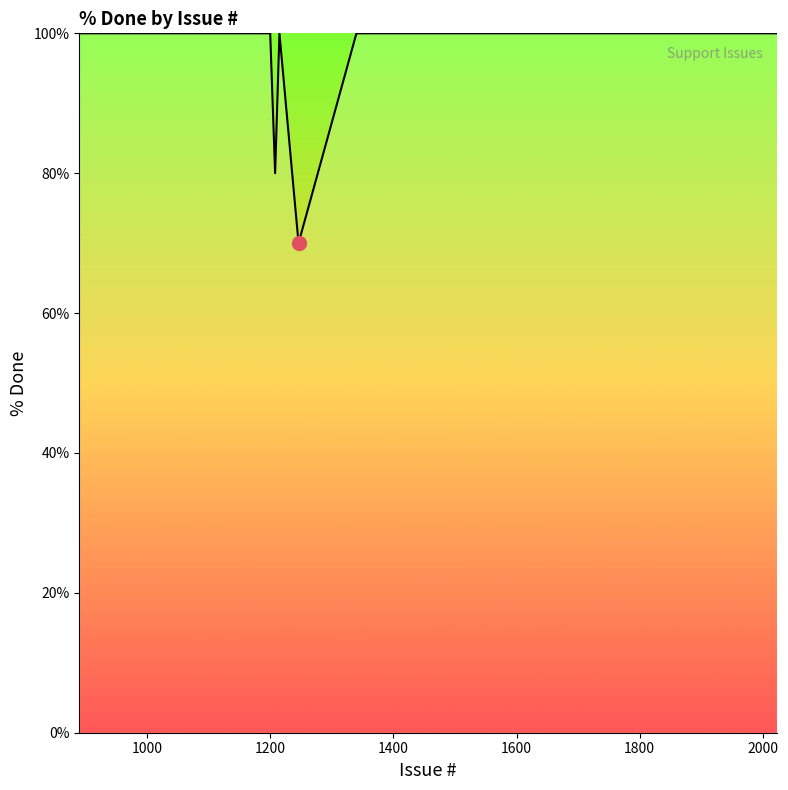

How many lines are shown in the chart?

1